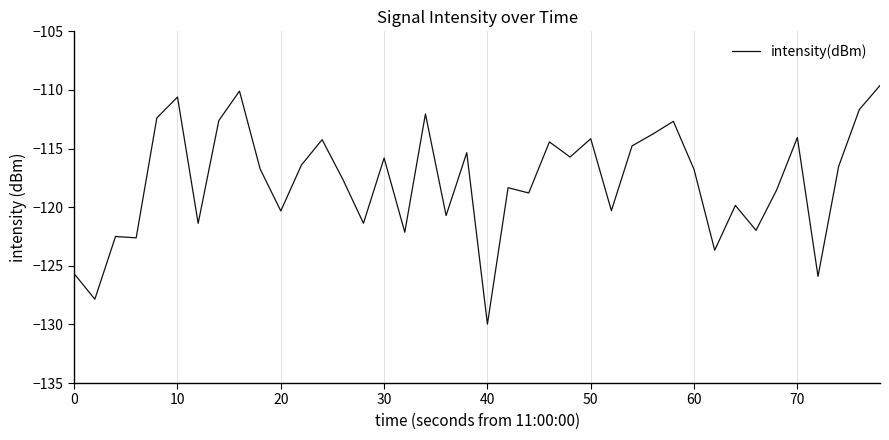

What is the minimum value shown in the chart?

-130.0